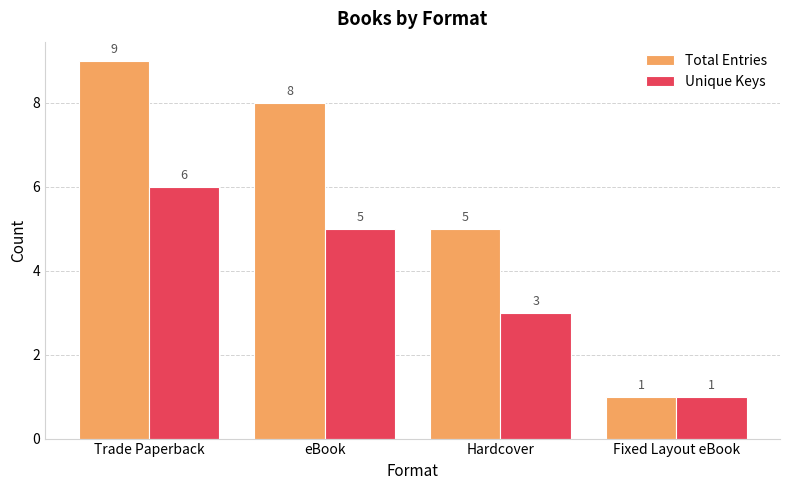

Reading left to right, transcribe all the data shown in this chart.

Total Entries: 9	8	5	1
Unique Keys: 6	5	3	1